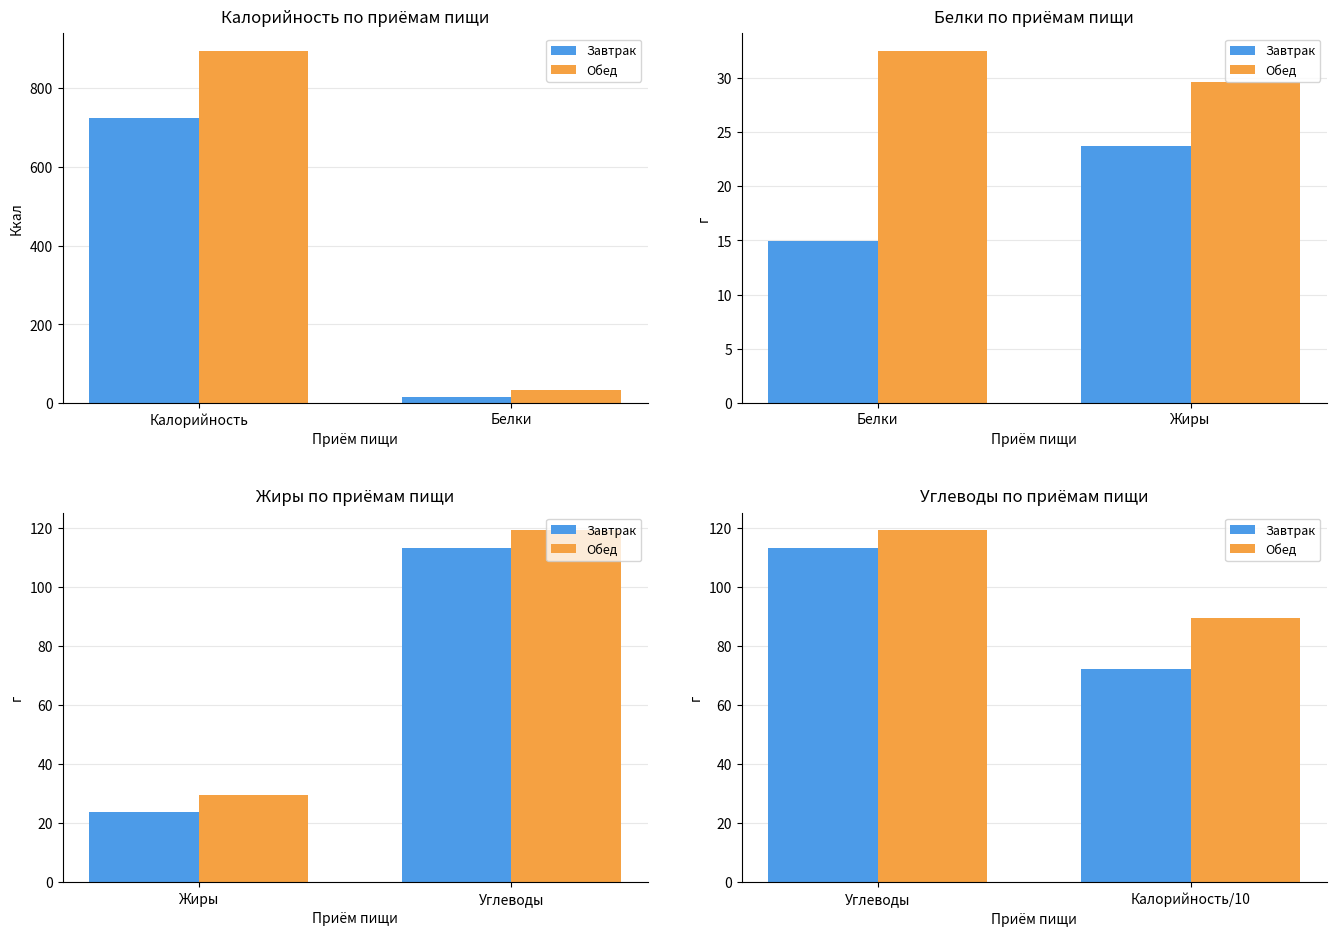

True or false: Завтрак has a value of 176.5 at Углеводы.

False